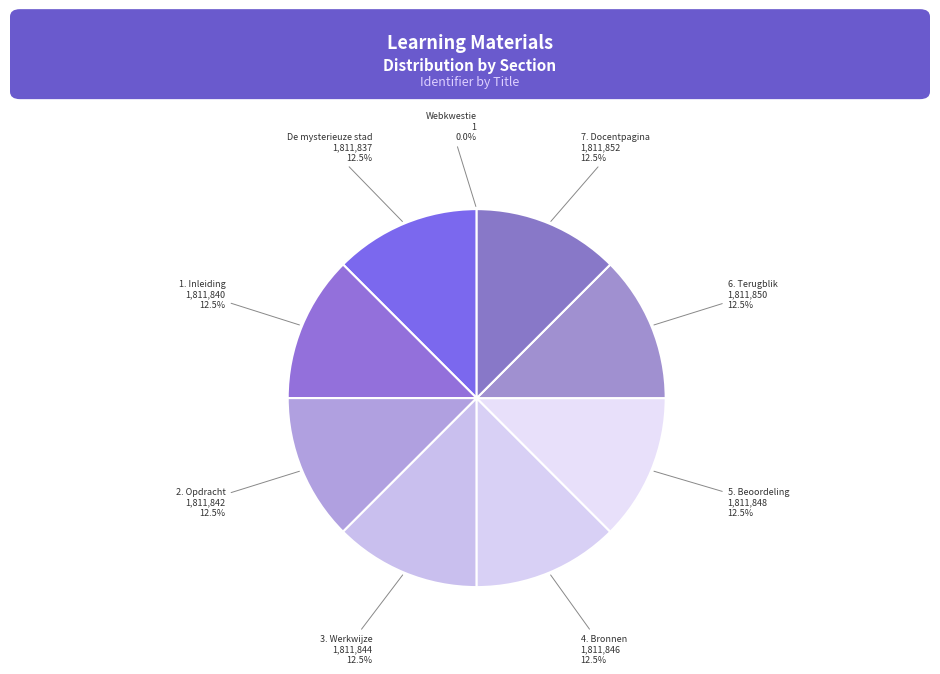

What is the total percentage of 4. Bronnen and 6. Terugblik?

25.0%